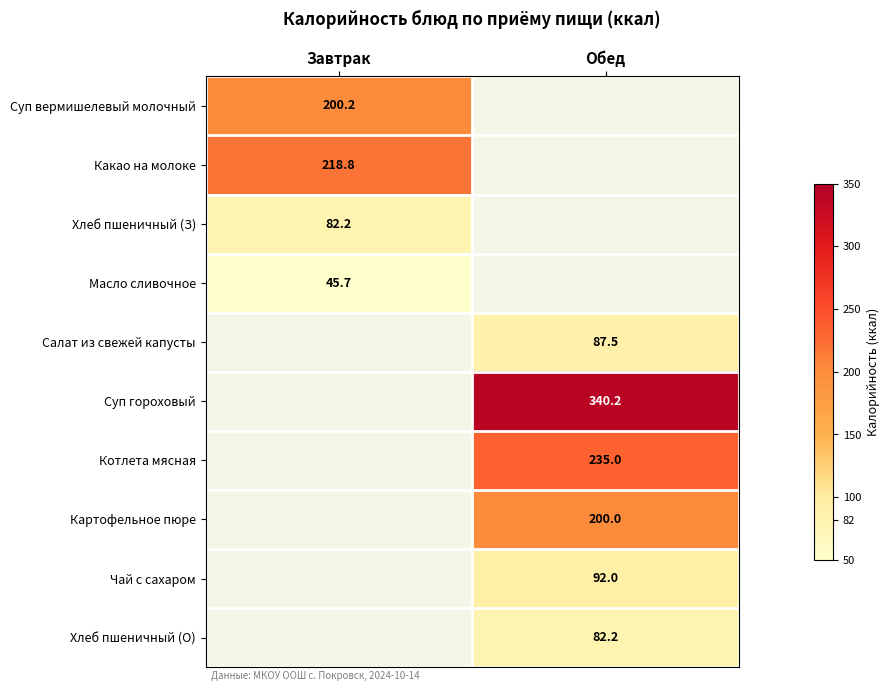

The Суп гороховый series shows 579.6 at Обед. True or false?

False